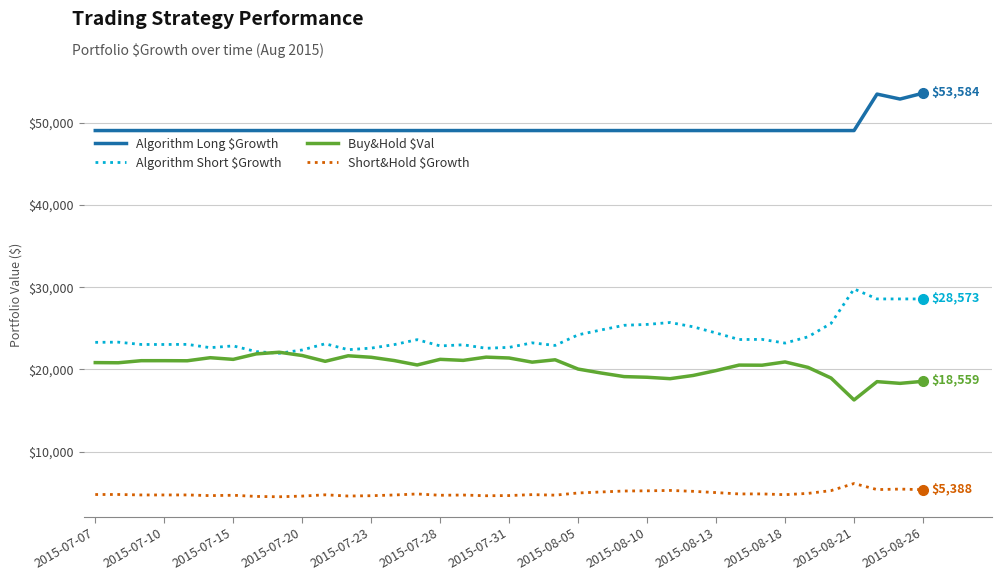

Does the chart display data point markers on the line(s)?

No